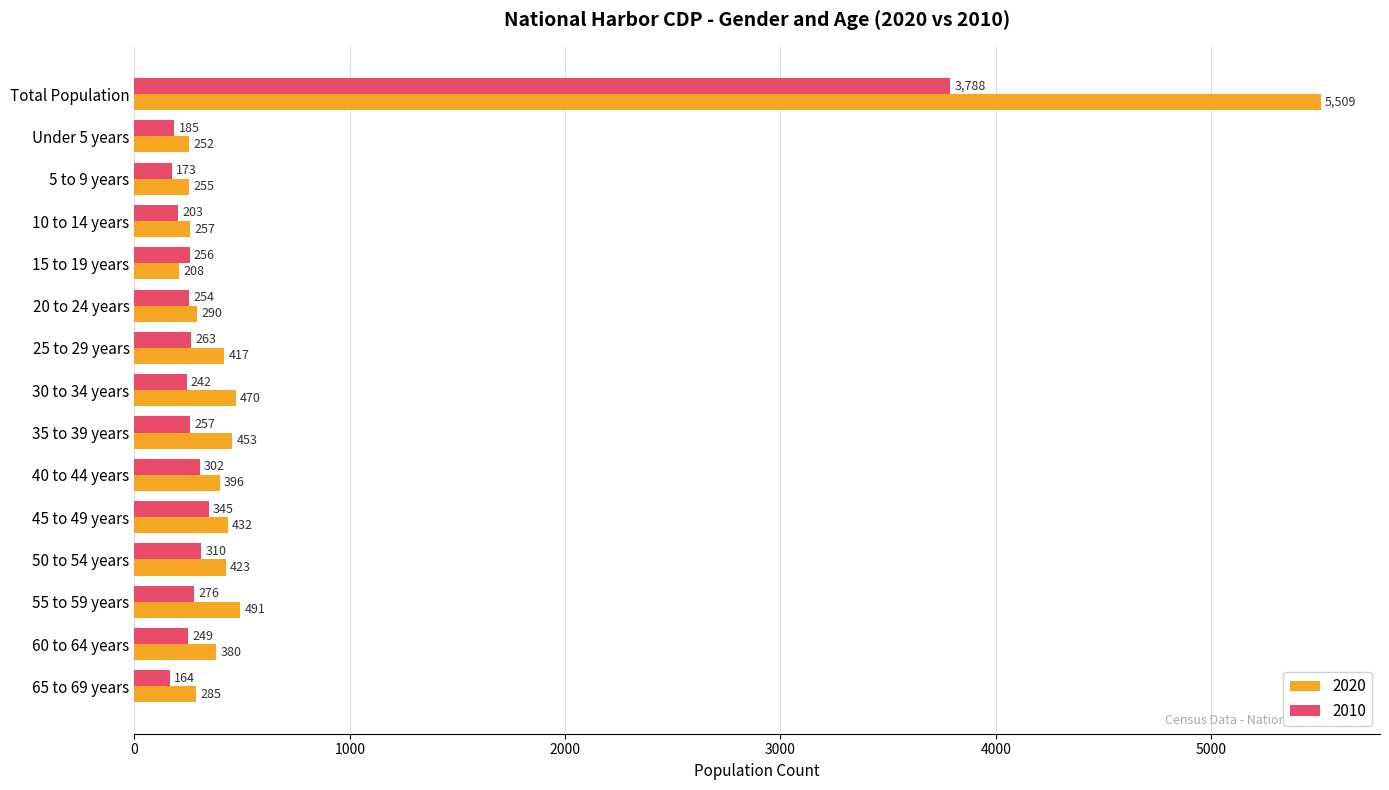

Which series has the widest spread of values?

2020